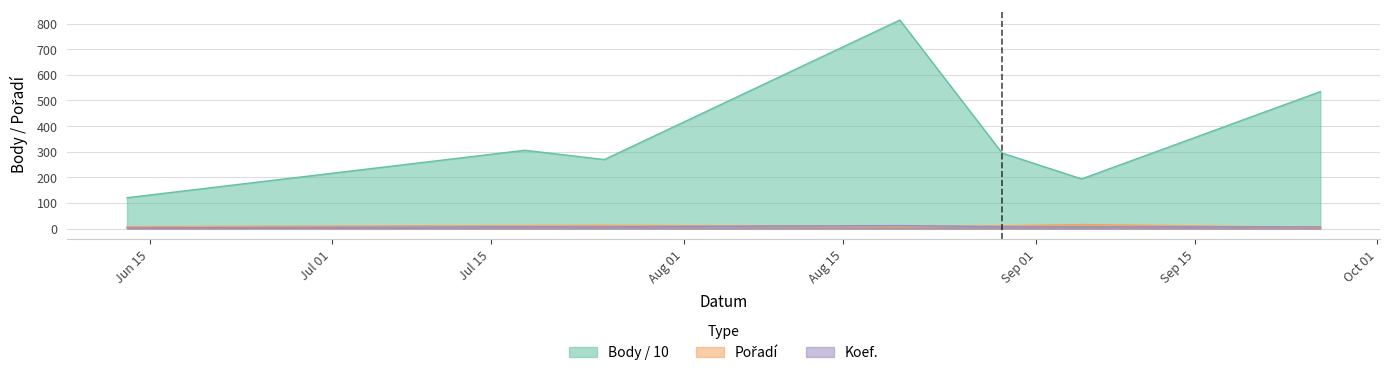

At which label does Koef. reach its minimum?

2020-06-13